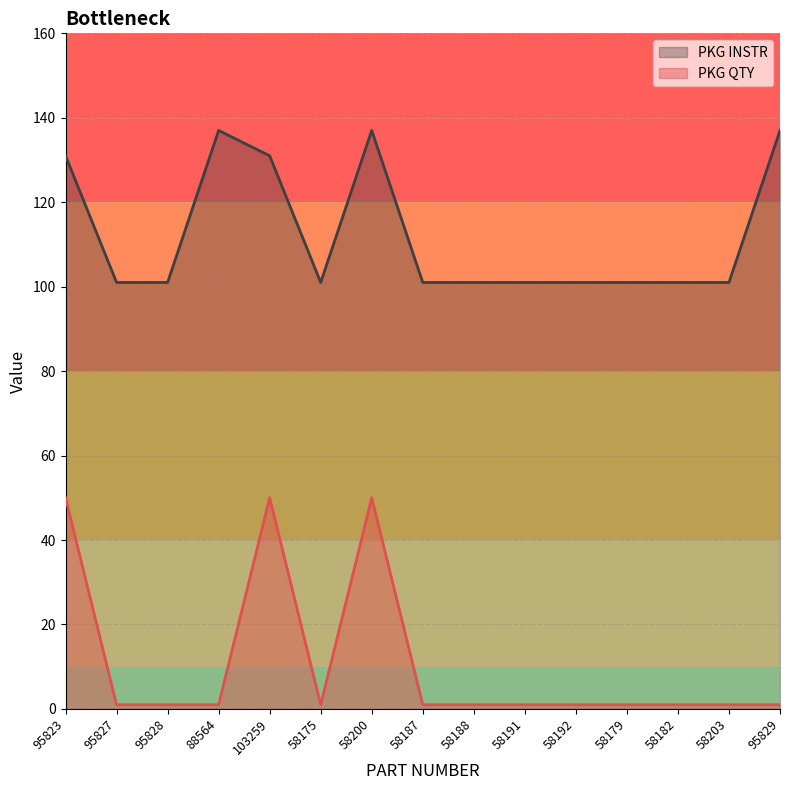

What is the label of the 8th point from the right?

58187